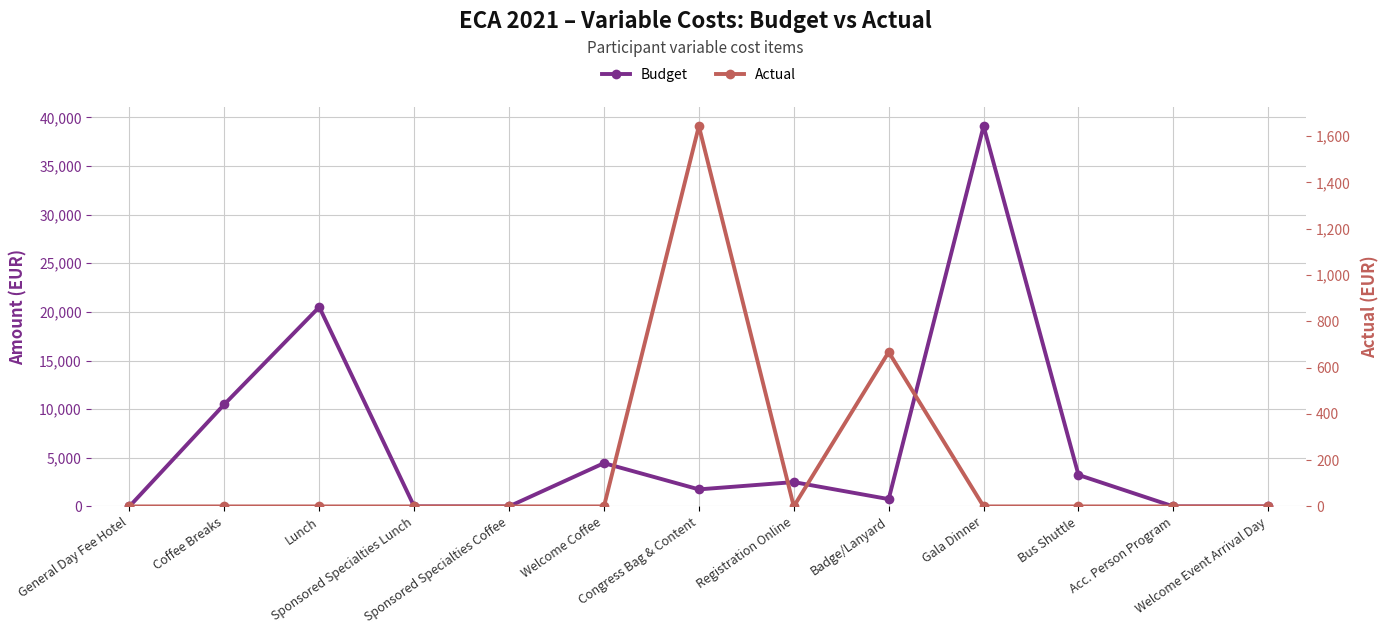

Which category has the highest value in the Actual series?

Congress Bag & Content